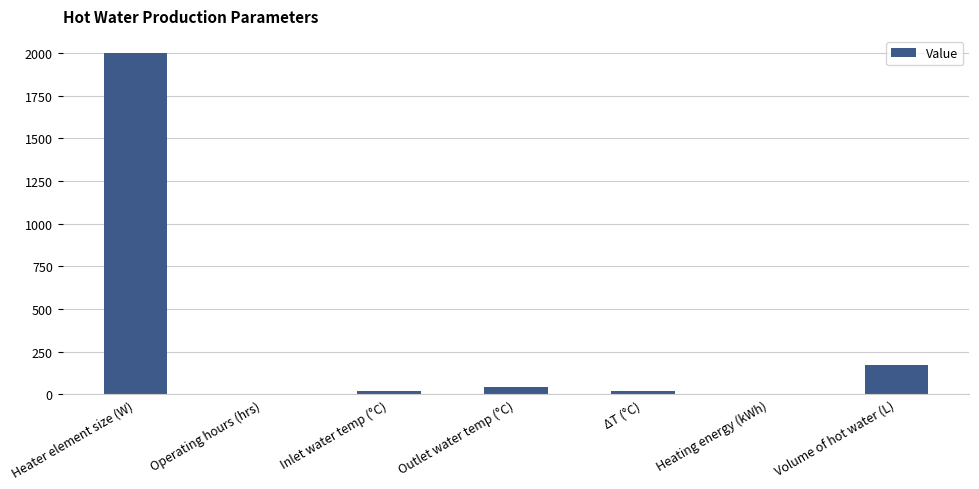

The chart shows a value of 171.4 at Volume of hot water (L). True or false?

True